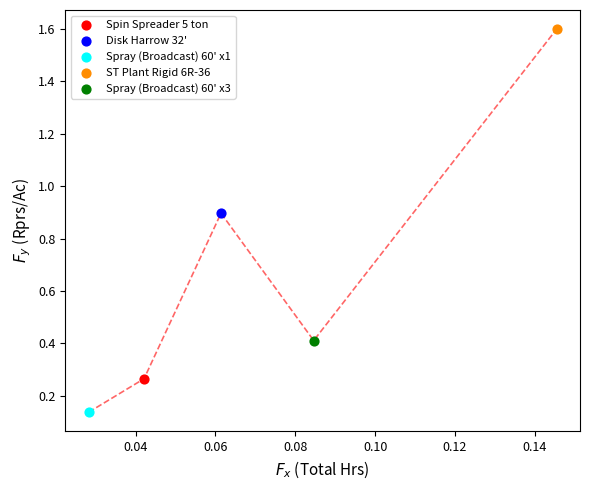

Which series contains the lowest Y value?

Spray (Broadcast) 60' x1